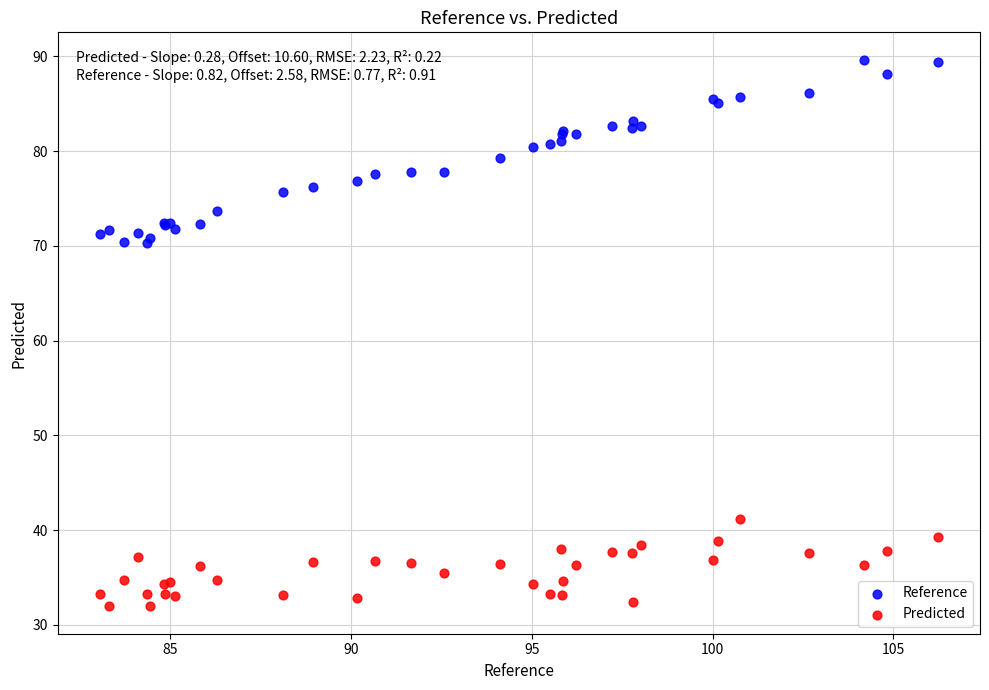

Which series has the widest spread of Y values?

Reference